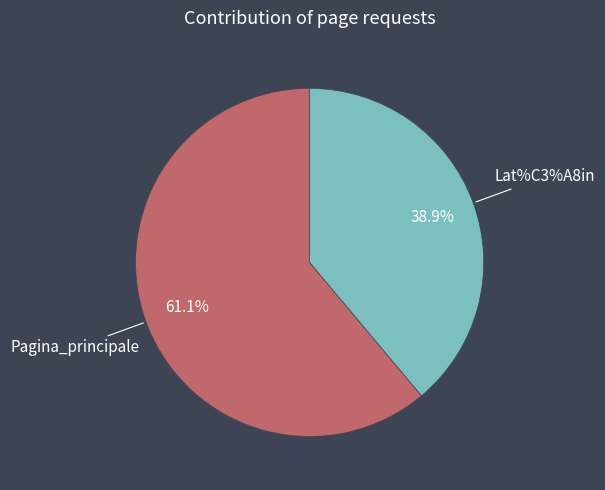

Is Pagina_principale the majority of the pie?

Yes